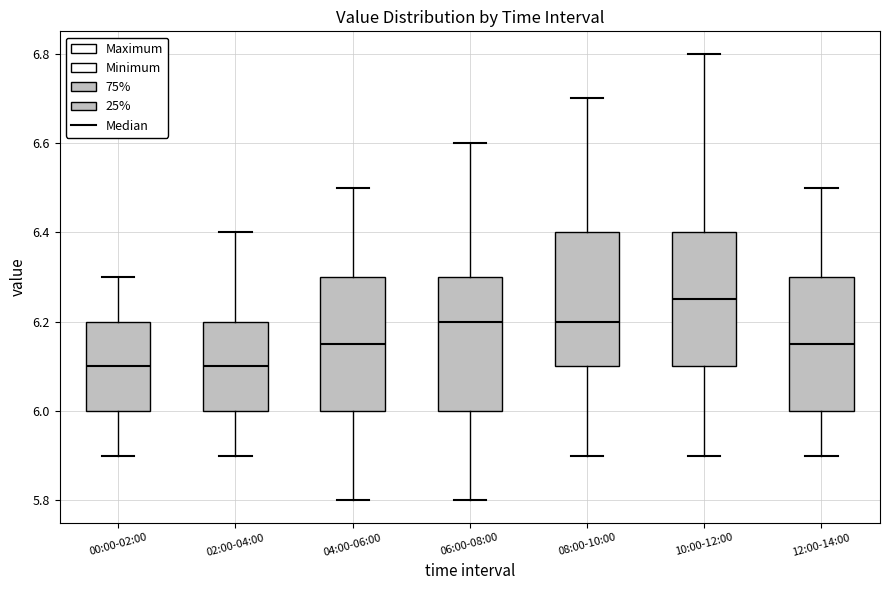

Which box's median line is the highest?

10:00-12:00